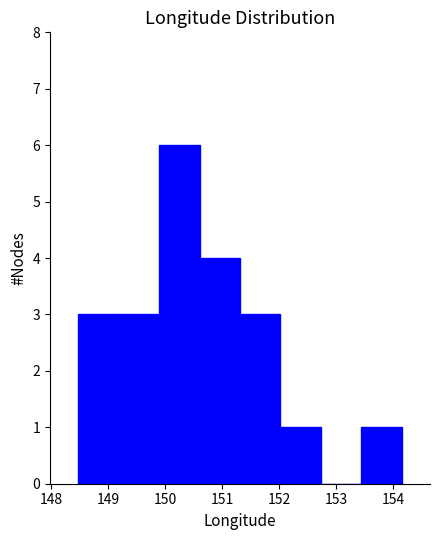

Reading left to right, list every bar in this chart as the range it spans on the x-axis followed by its height. Neither the bar edges nor the heights are printed on the chart, so give them approximately, as read against the axes.

148.5 to 149.2: 3
149.2 to 149.9: 3
149.9 to 150.6: 6
150.6 to 151.3: 4
151.3 to 152.0: 3
152.0 to 152.7: 1
152.7 to 153.4: 0
153.4 to 154.2: 1